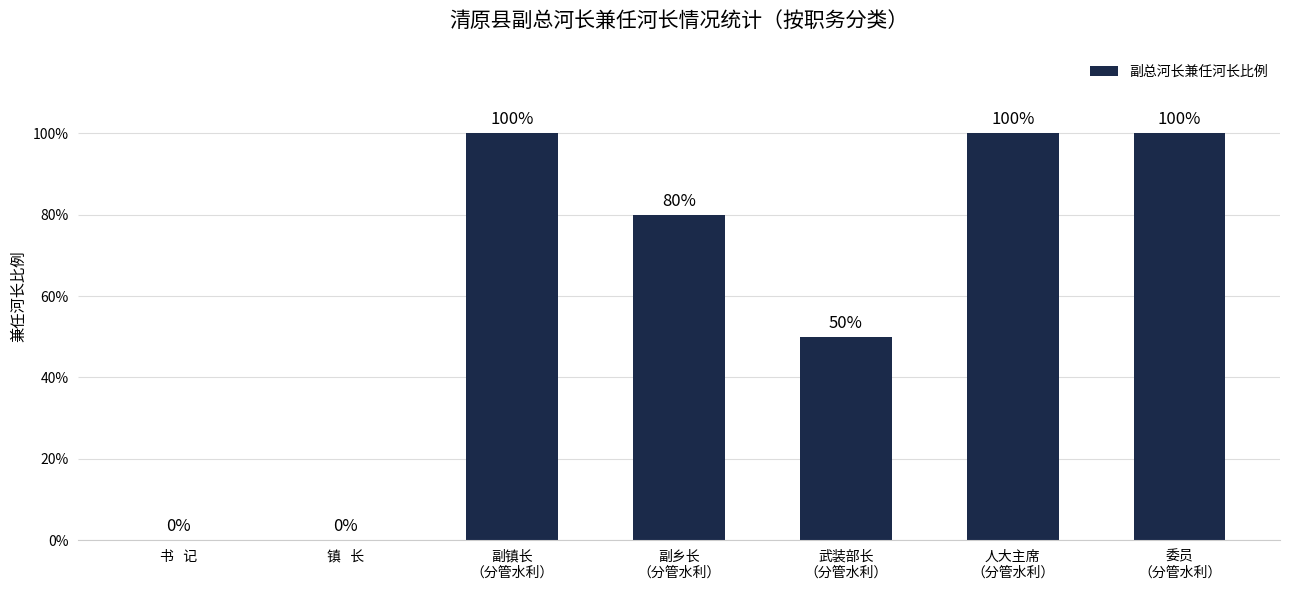

Reading left to right, extract all data points from this chart.

0	0	100	80	50	100	100